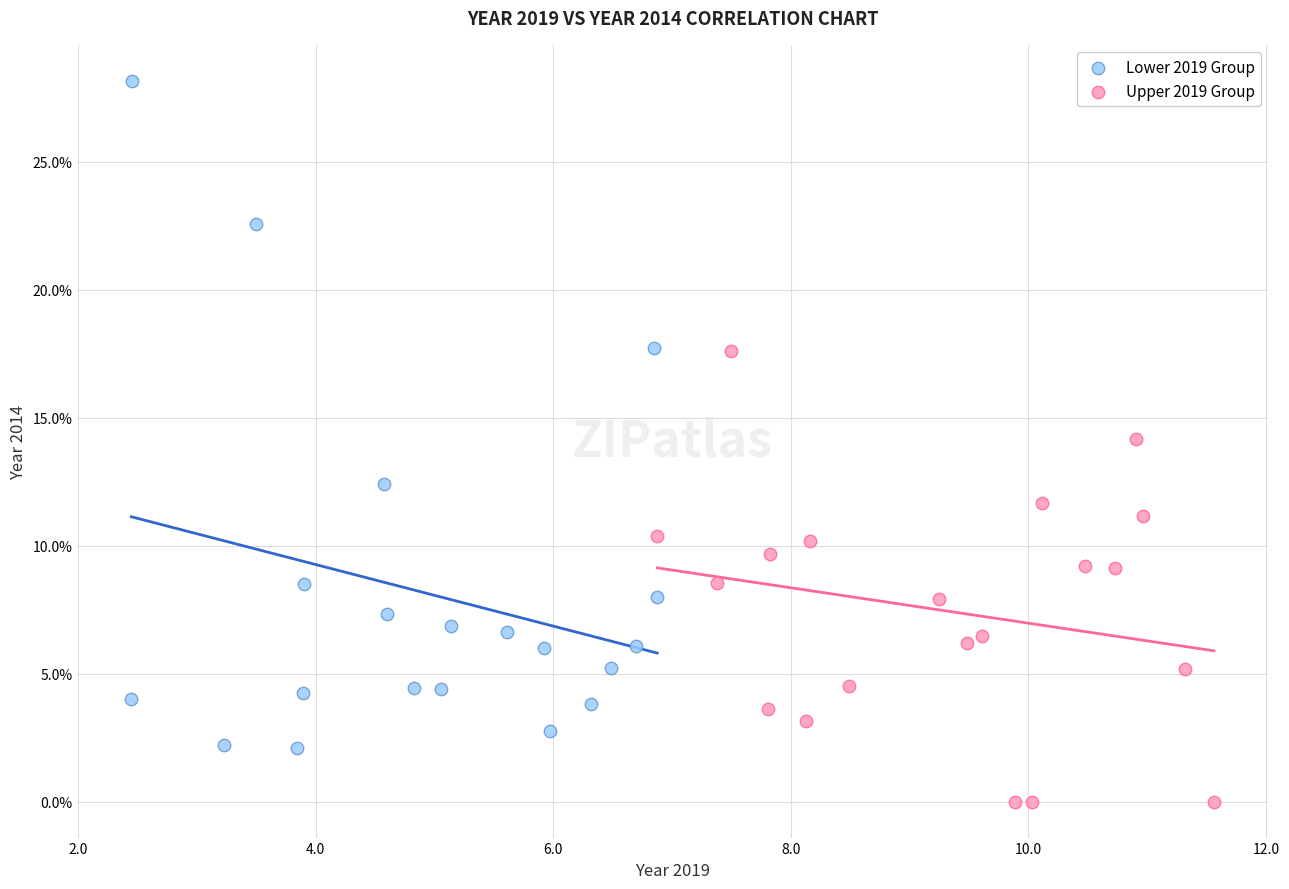

Which series contains the lowest Y value?

Upper 2019 Group